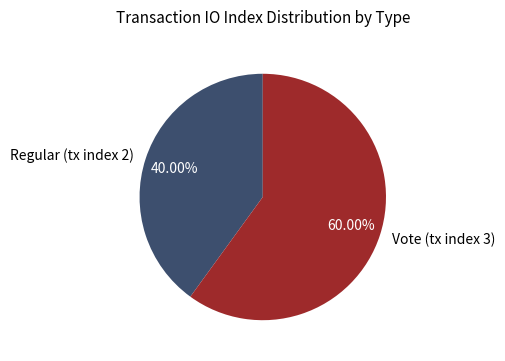

To the nearest percent, what is the difference between the Regular (tx index 2) and Vote (tx index 3) slice percentages?

20%